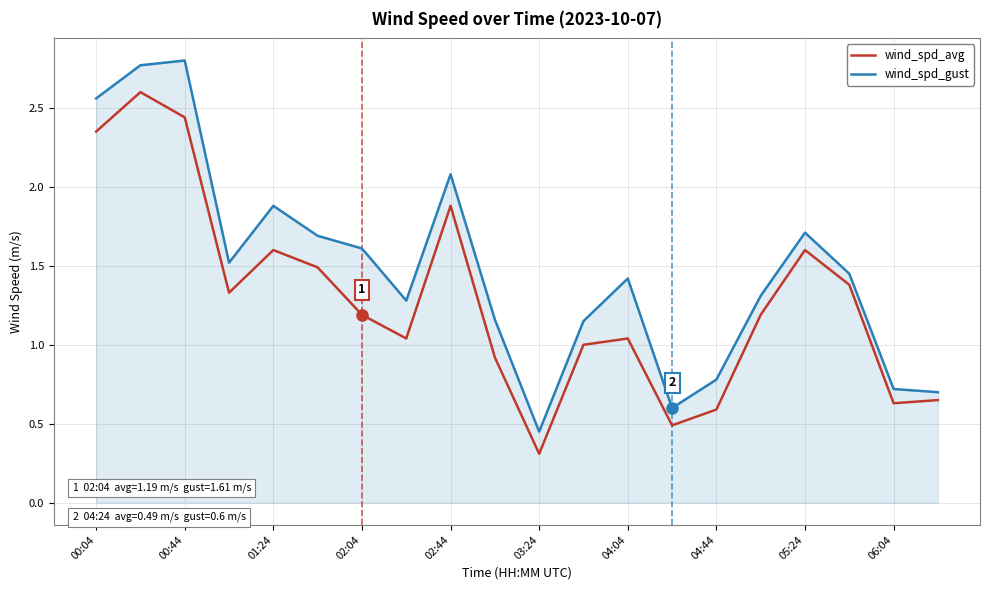

In wind_spd_avg, how many points are higher than both neighbors (excluding endpoints)?

5